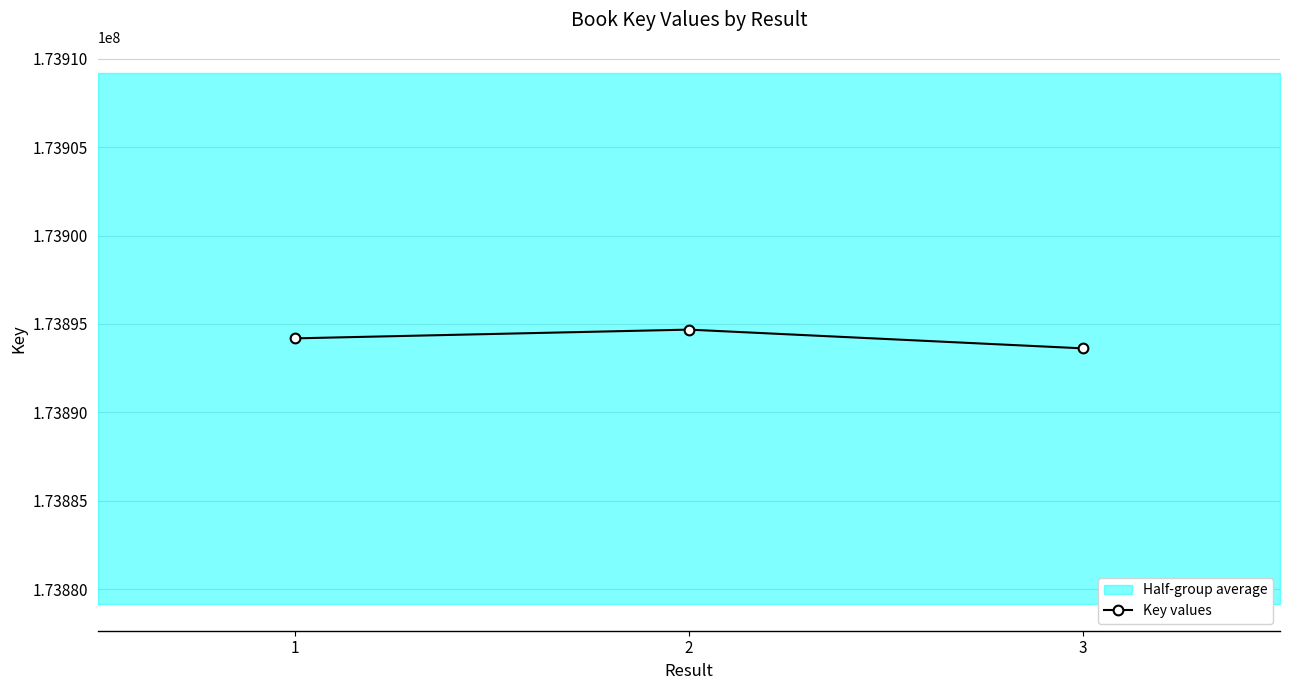

Reading left to right, extract all data points from this chart.

1=173894187	2=173894682	3=173893622